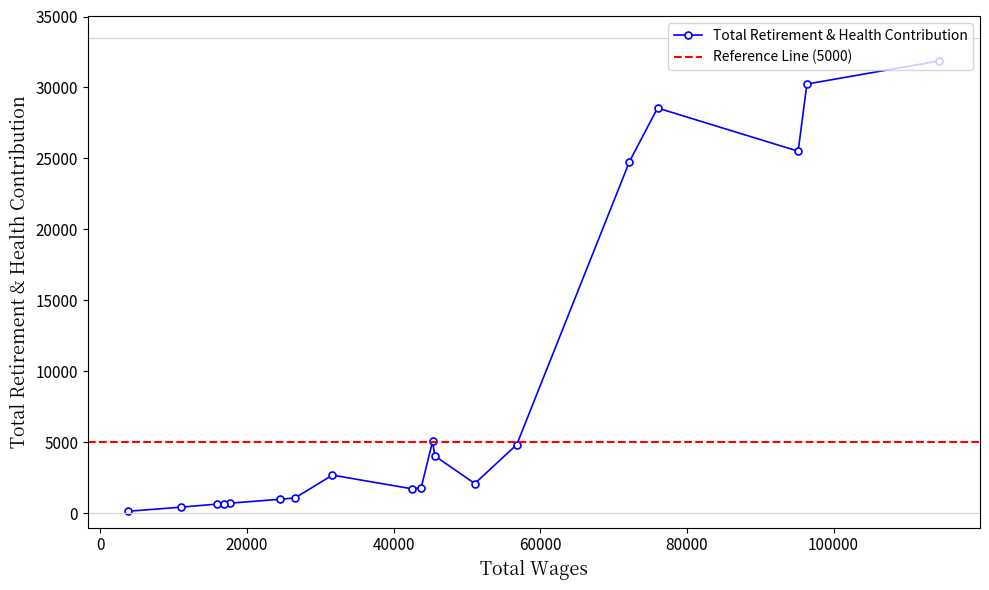

How many lines are shown in the chart?

1